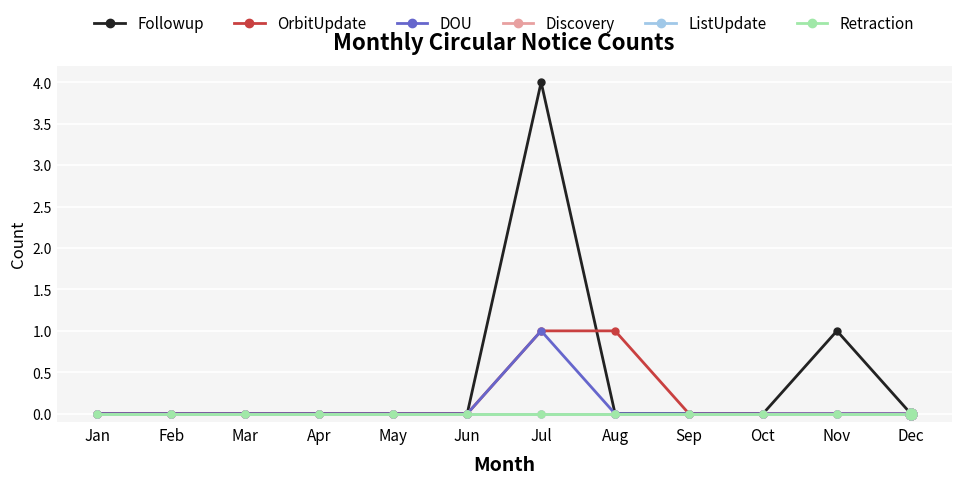

Does the chart have visible grid lines?

Yes